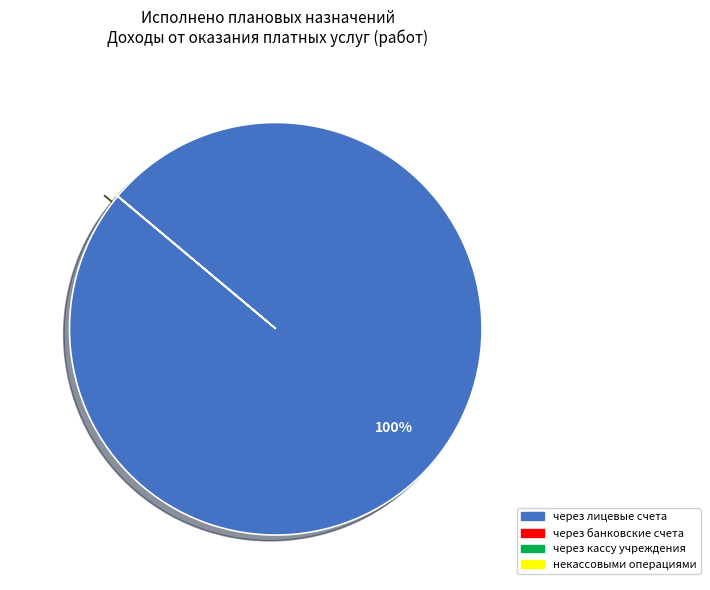

The через лицевые счета slice represents 100% of the pie. True or false?

True